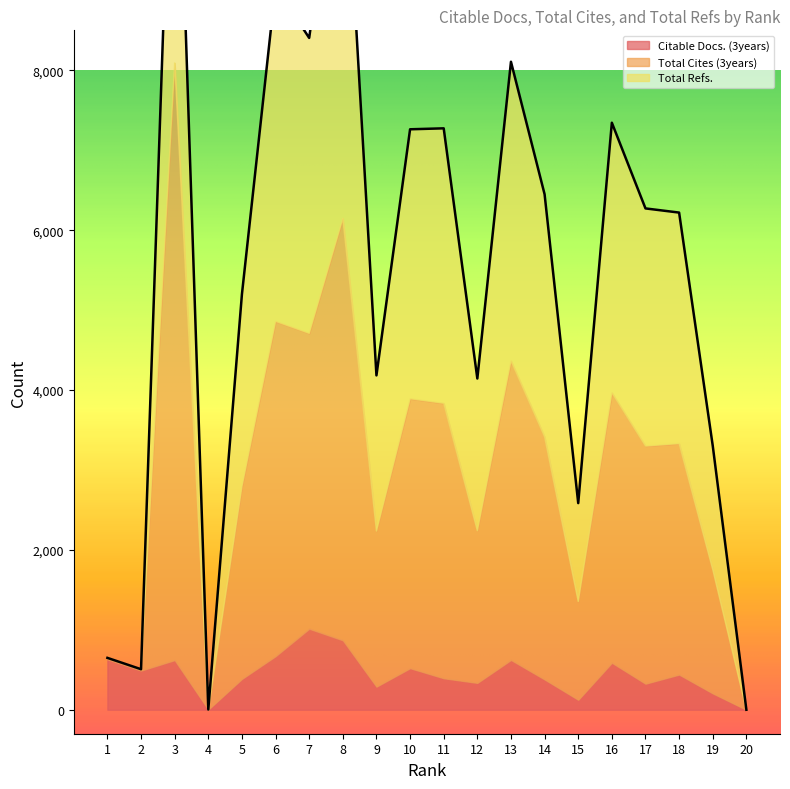

Does the chart display data point markers on the line(s)?

No